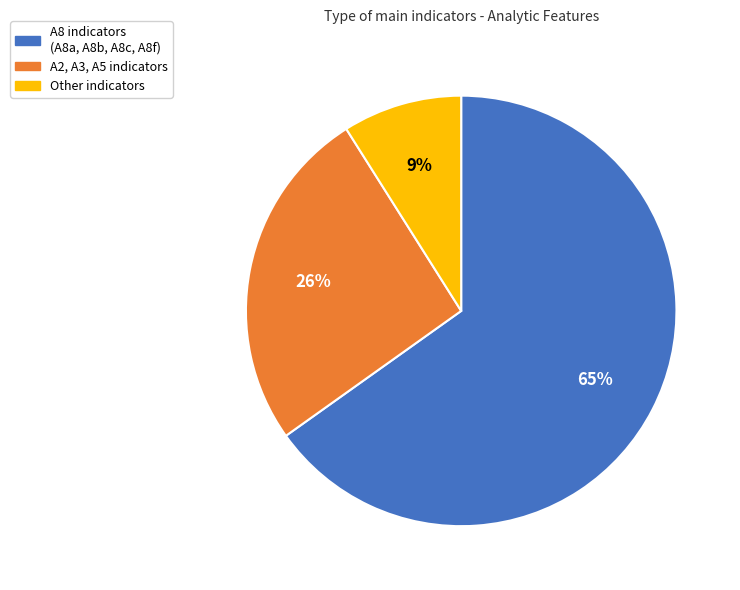

Is it true that A8 indicators (A8a, A8b, A8c, A8f) is 60% of the pie?

False